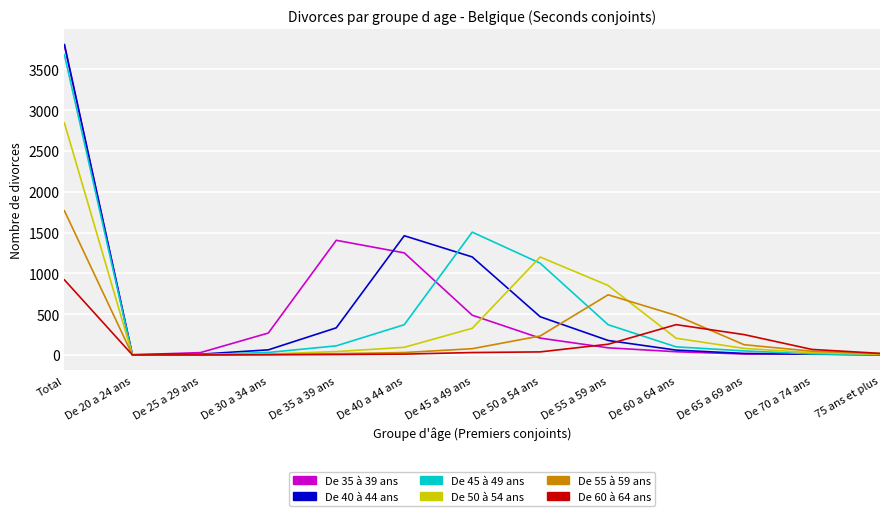

What position from the left is De 40 a 44 ans?

6